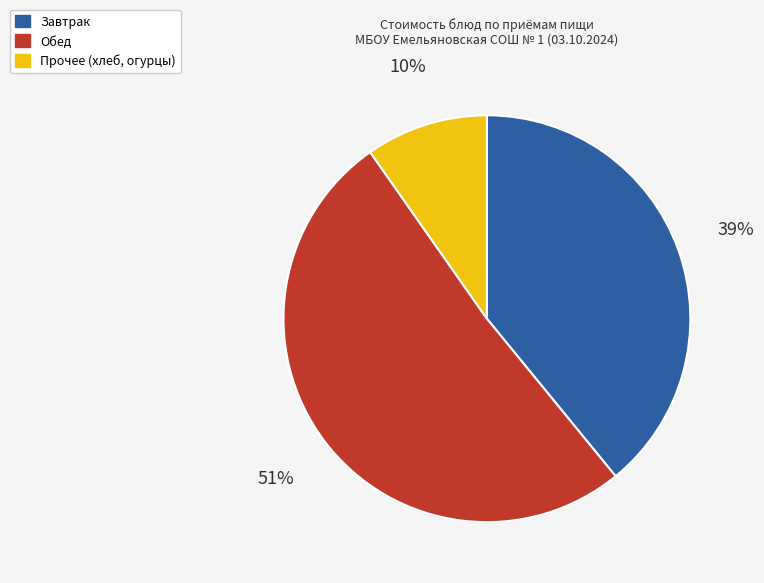

Is there a majority slice in this chart?

Yes